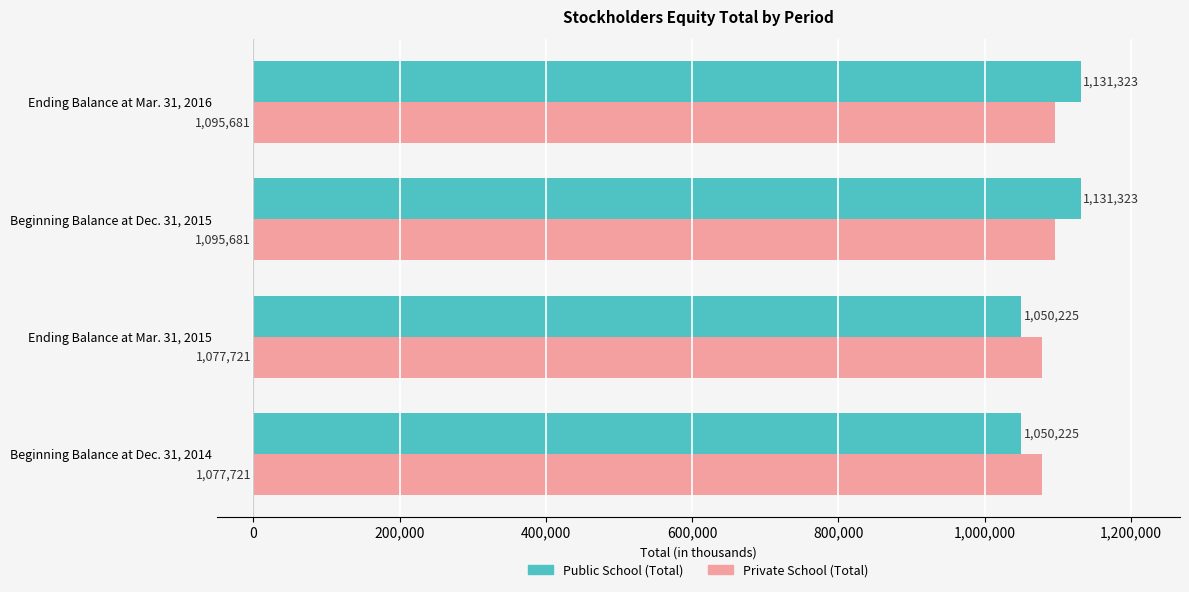

Which series has the widest spread of values?

Public School (Total)